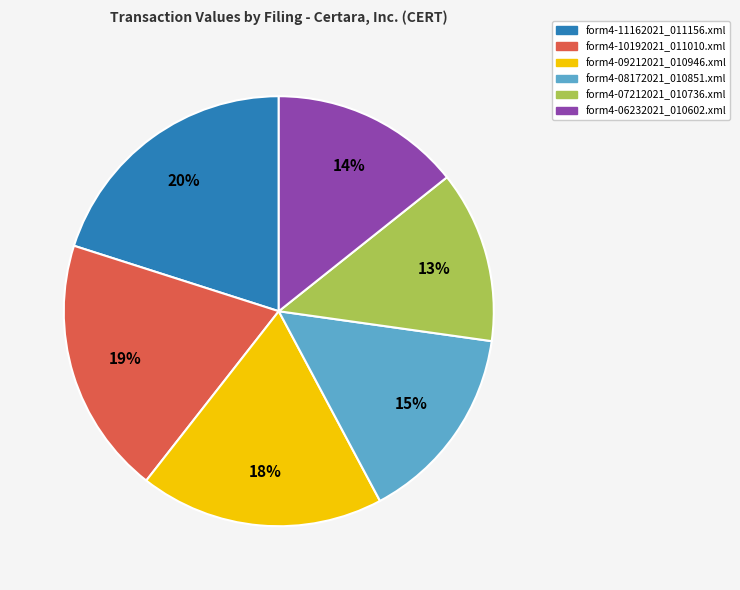

What is the smallest slice in the pie chart?

form4-07212021_010736.xml